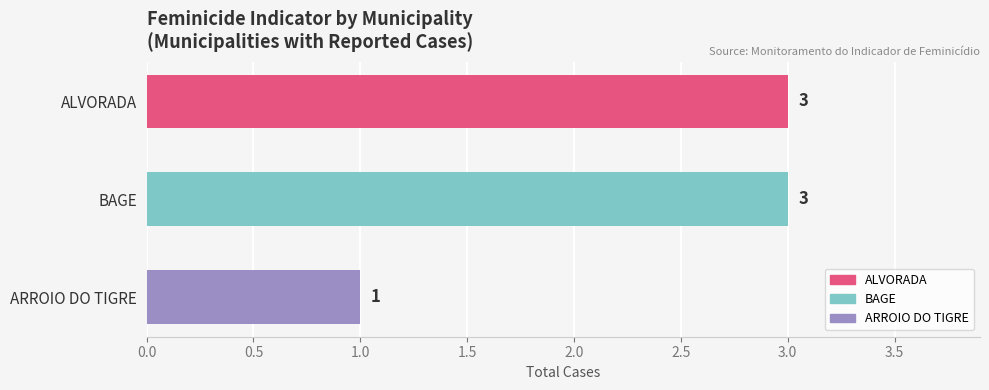

Reading top to bottom, extract all data points from this chart.

ALVORADA=3	BAGE=3	ARROIO DO TIGRE=1